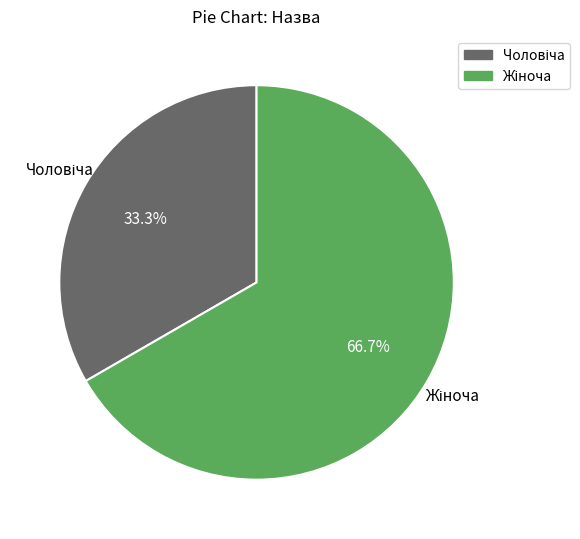

How many segments does this pie chart have?

2